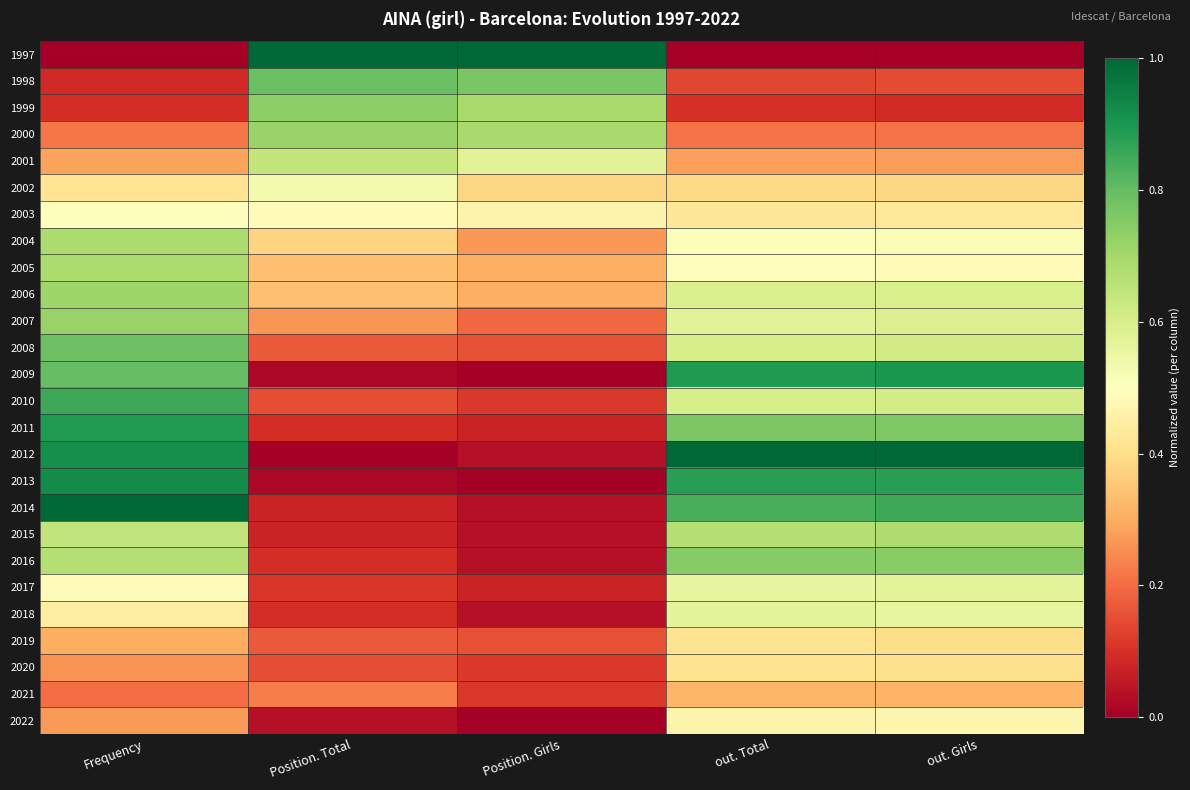

At Position. Girls, list the series in order from smallest to largest.

2009, 2013, 2022, 2012, 2014, 2015, 2016, 2018, 2011, 2017, 2010, 2020, 2021, 2008, 2019, 2007, 2004, 2005, 2006, 2002, 2003, 2001, 1999, 2000, 1998, 1997